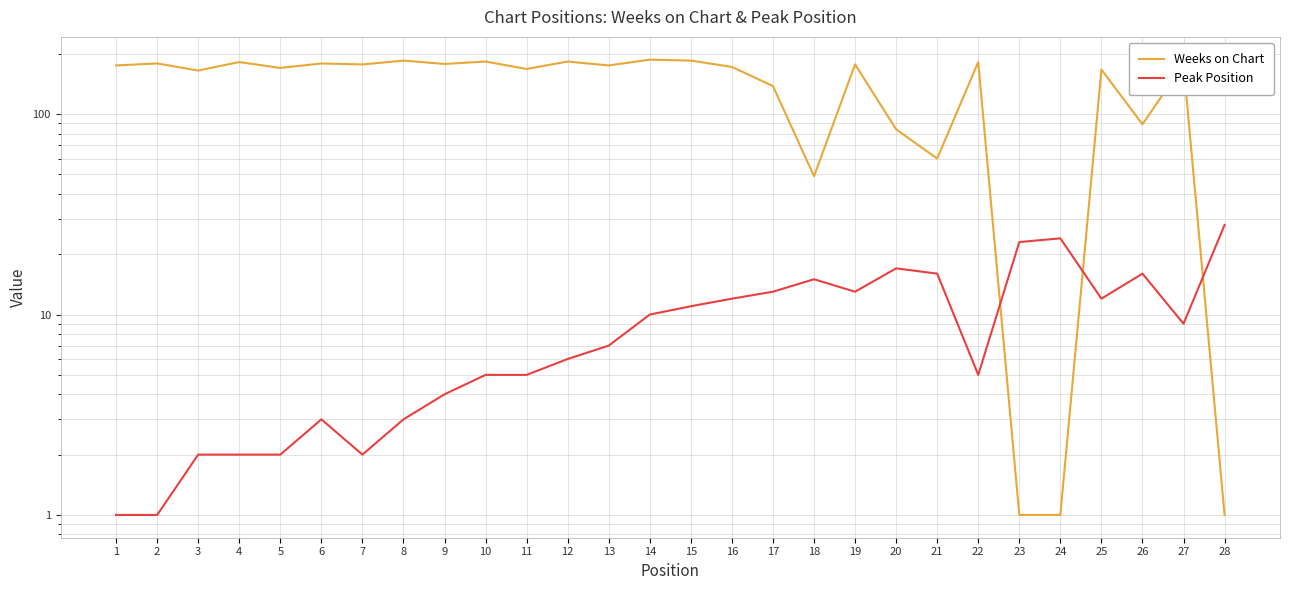

How many data points in Weeks on Chart are less than 175?

13